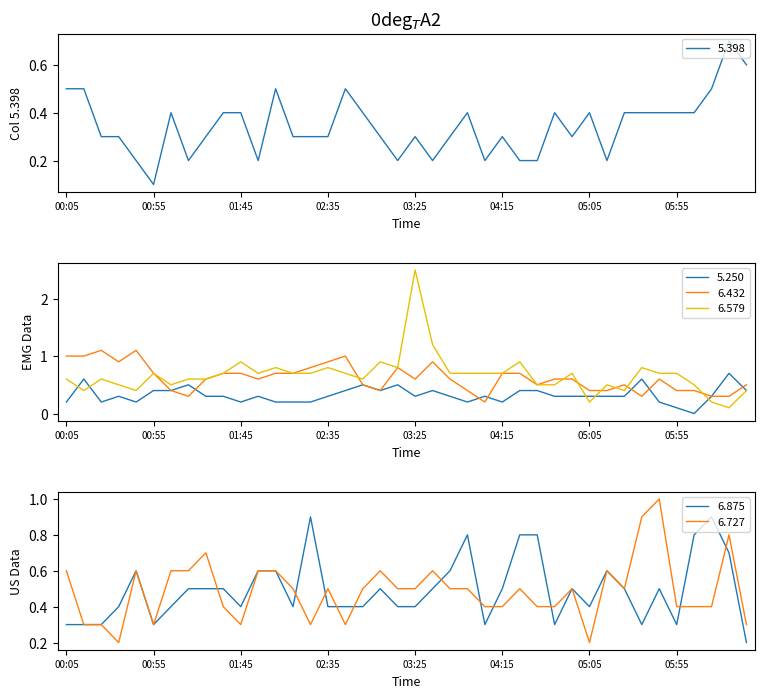

In 6.579, how many points are lower than both neighbors (excluding endpoints)?

9